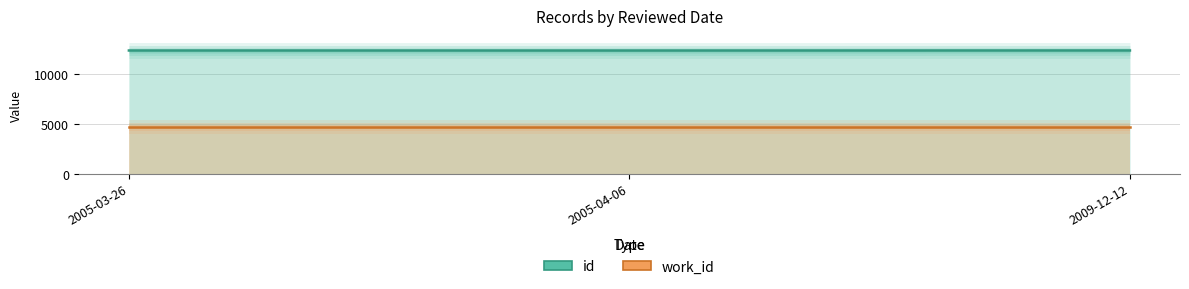

At which category is the sum across all series the highest?

2009-12-12